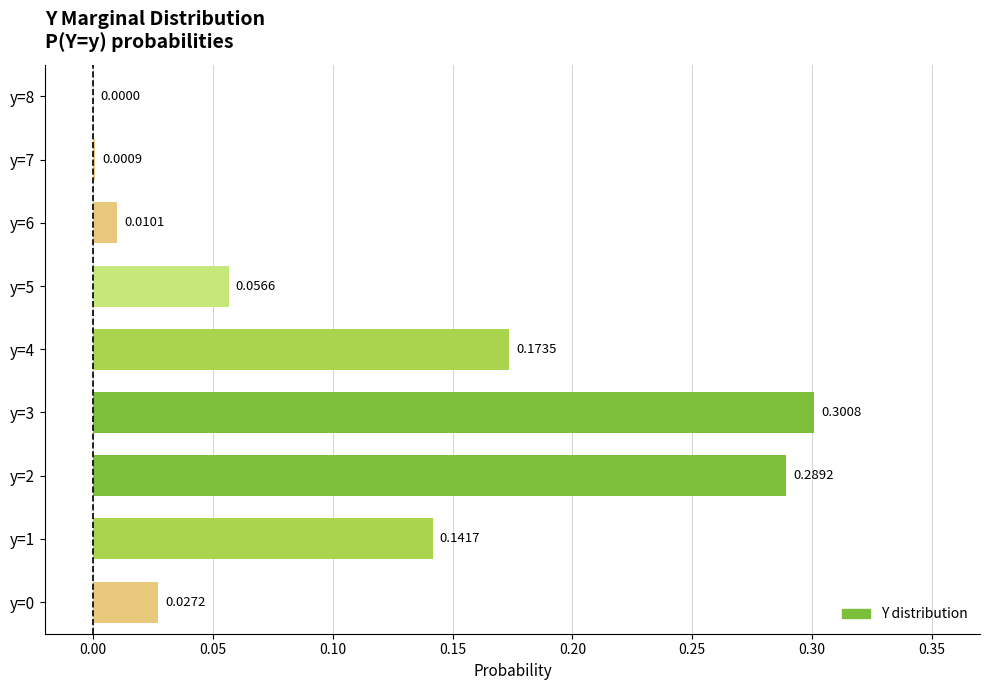

Between y=2 and y=8, which is larger?

y=2